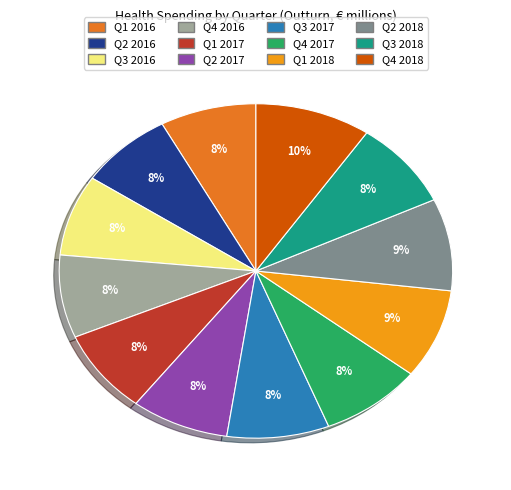

Is there any slice that represents more than half of the pie?

No